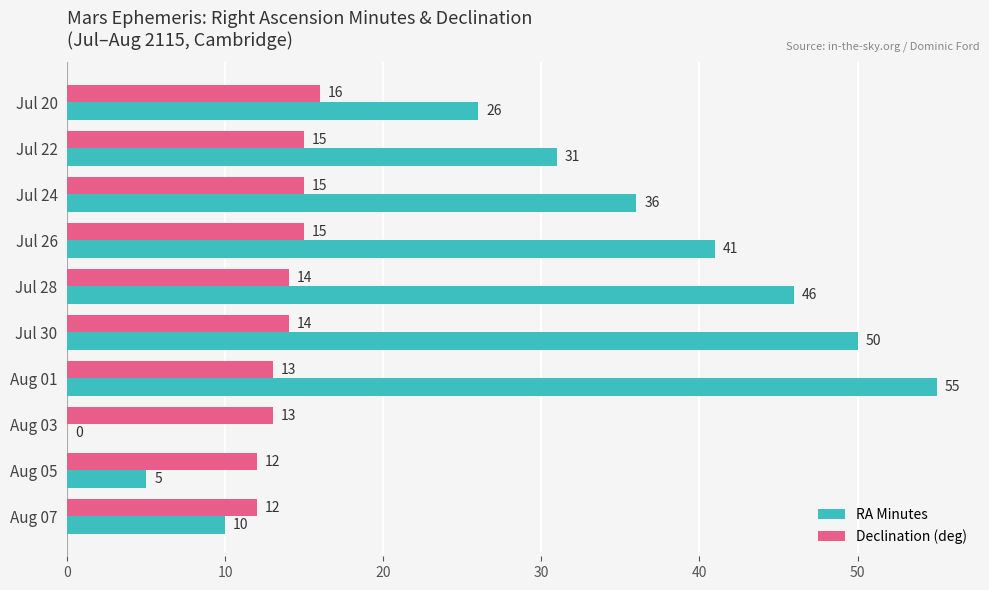

Which category has the highest value across all series?

Aug 01